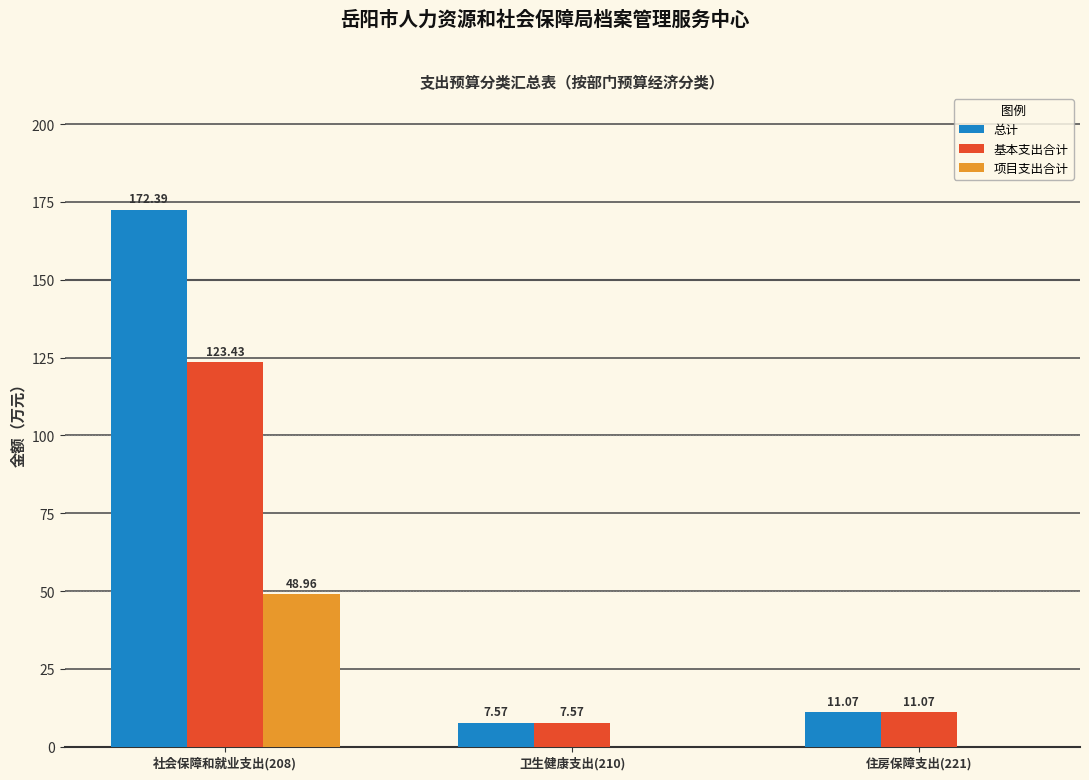

What are all the series names shown in the legend?

总计, 基本支出合计, 项目支出合计